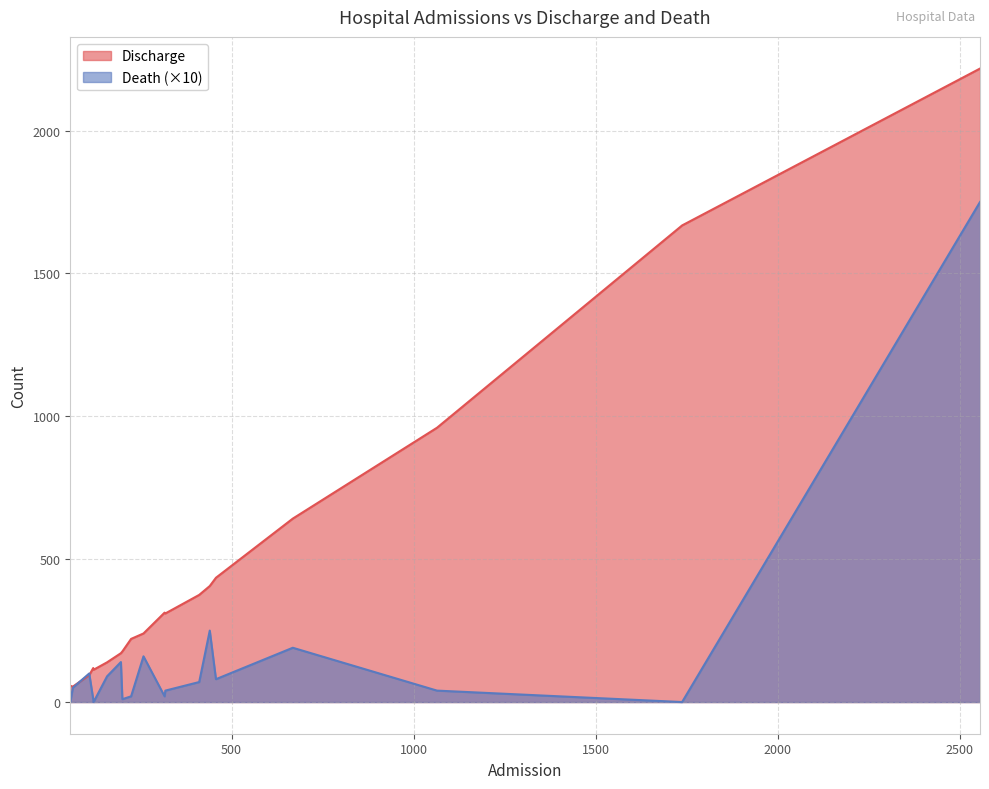

What is the highest value of the Death series?

175